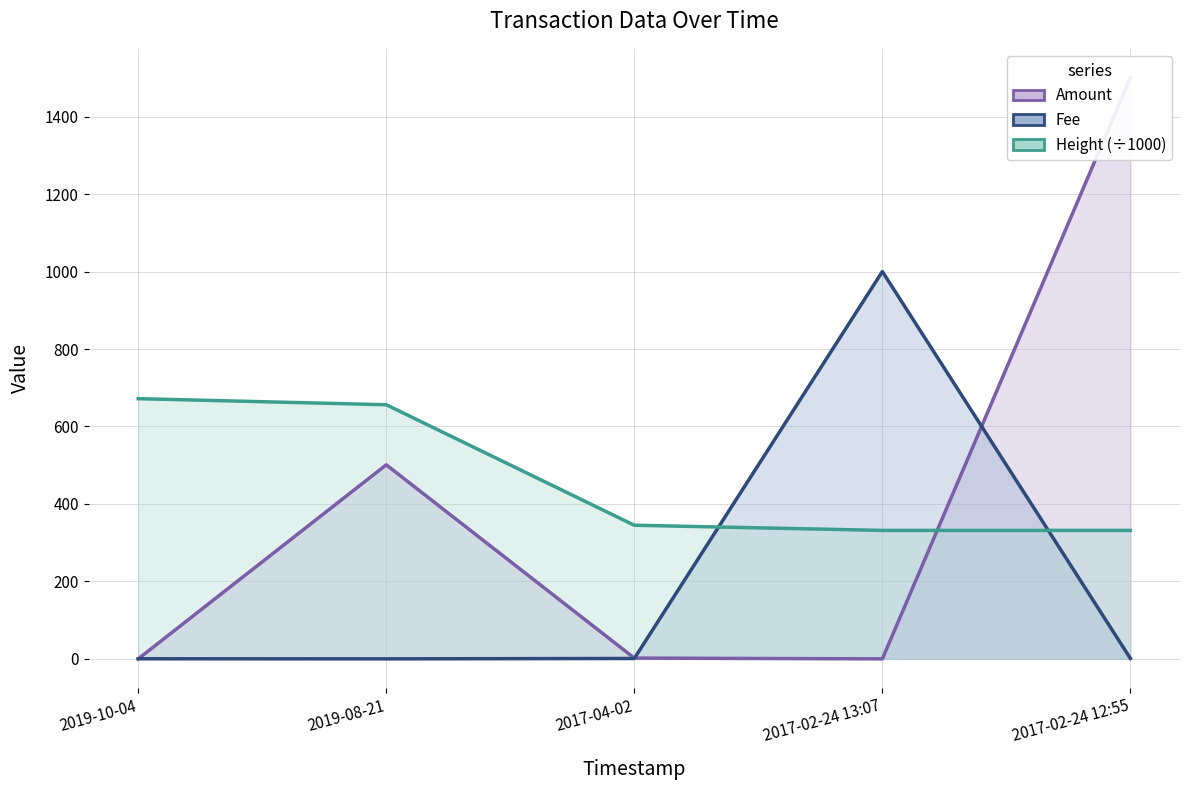

True or false: Fee and Height (÷1000) intersect in this chart.

True